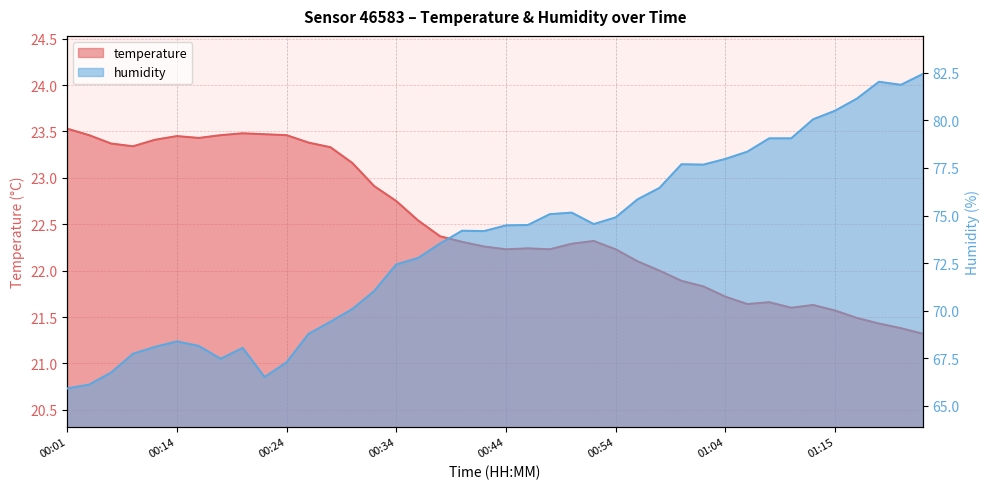

What position from the left is 00:22?

10